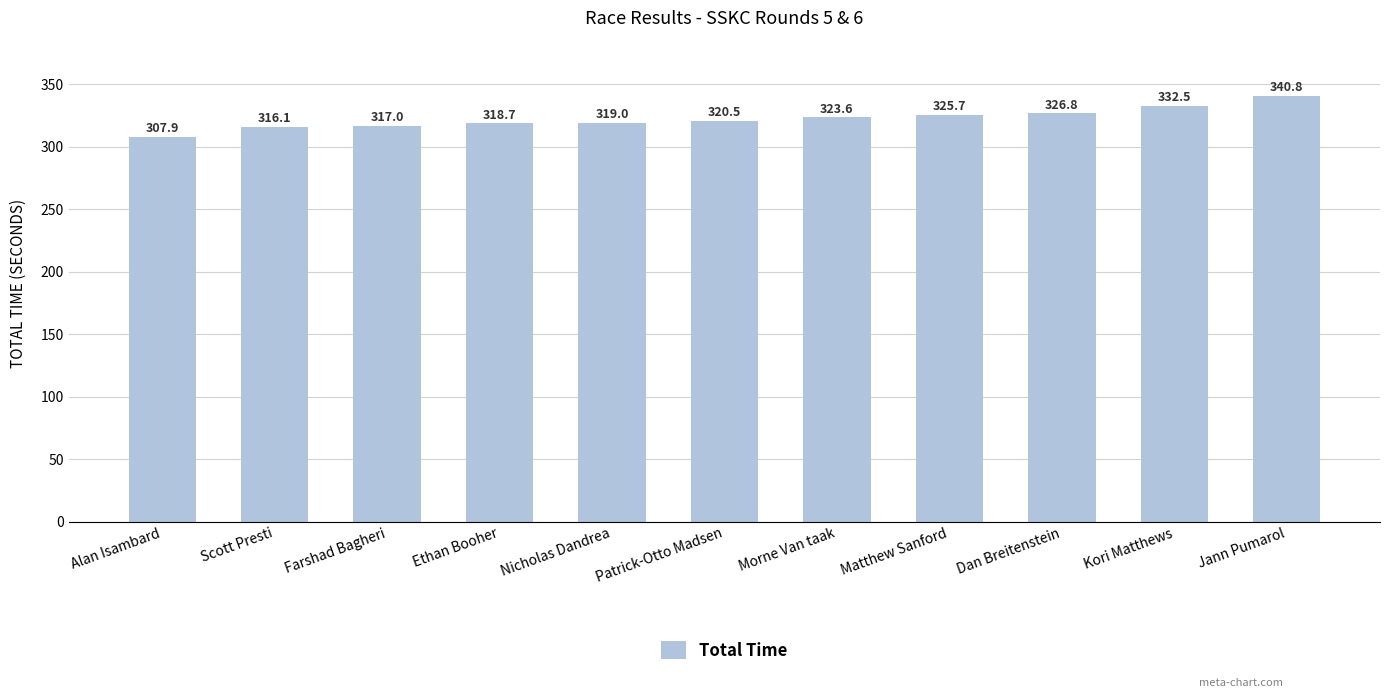

Reading right to left, what are all the values shown in this chart?

340.8	332.5	326.8	325.7	323.6	320.5	319.0	318.7	317.0	316.1	307.9